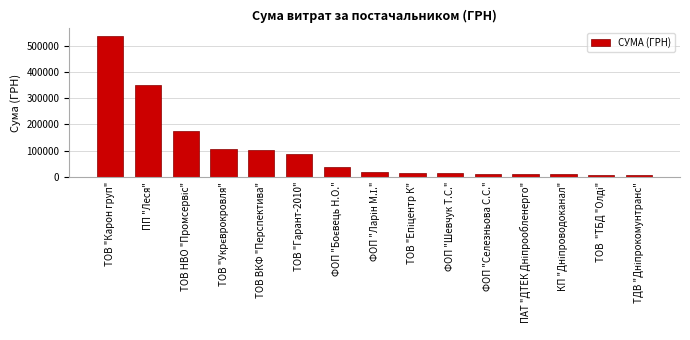

Is it true that the value at ТОВ "Гарант-2010" is 87768.0?

True